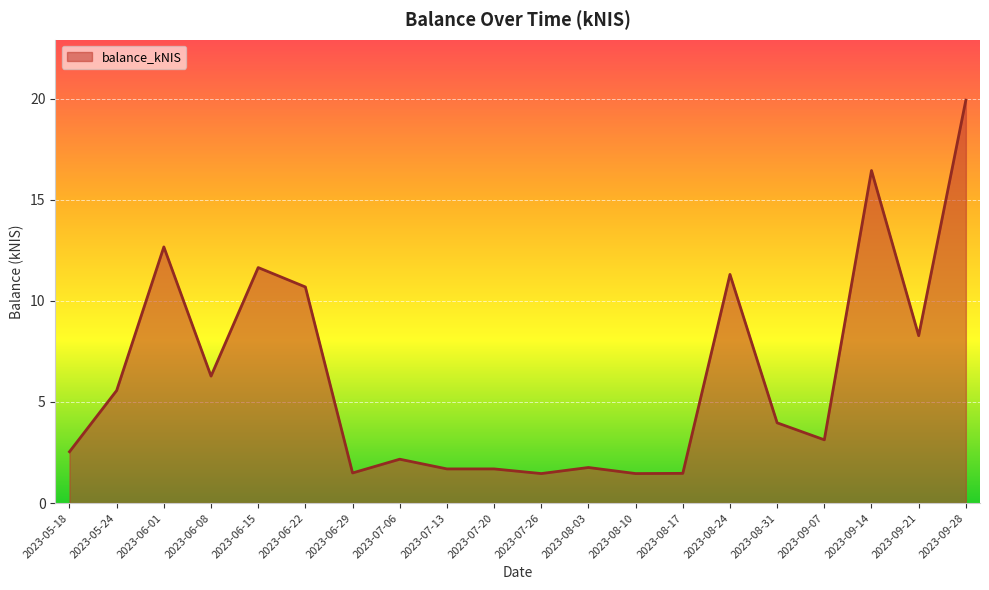

How many lines are shown in the chart?

1